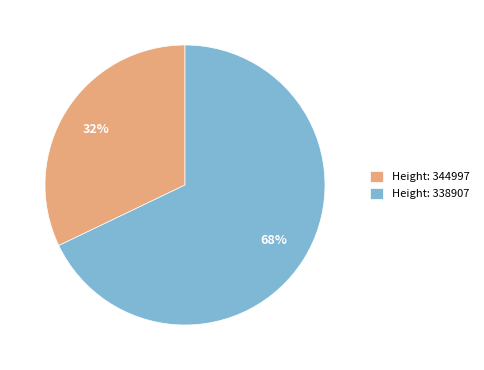

Do Height: 344997 and Height: 338907 together represent more than half of the pie?

Yes